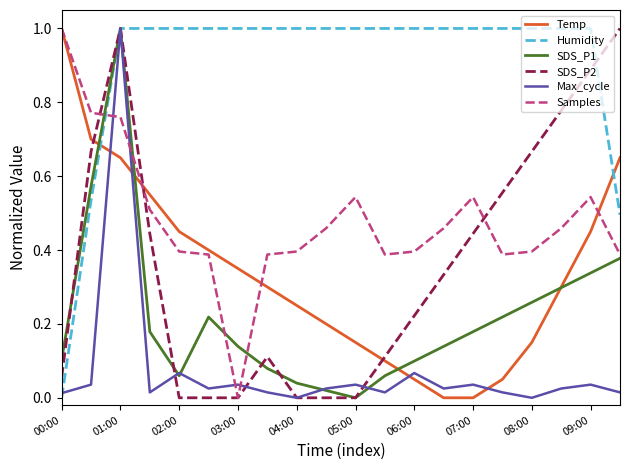

What is the maximum value for SDS_P2?

1.0